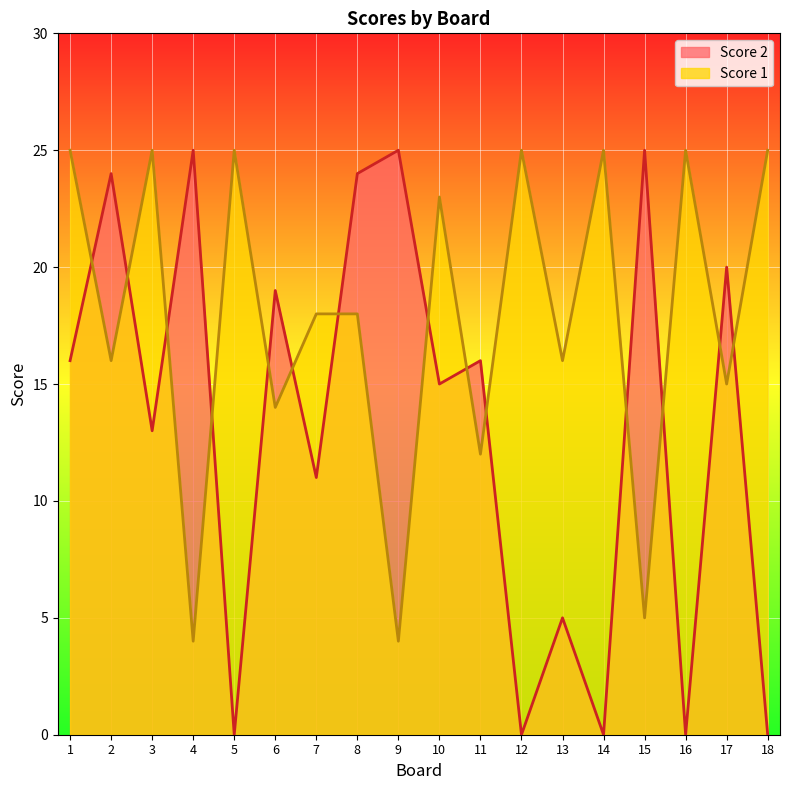

Is the value of Score 2 at 6 greater than the value of Score 1 at 8?

Yes